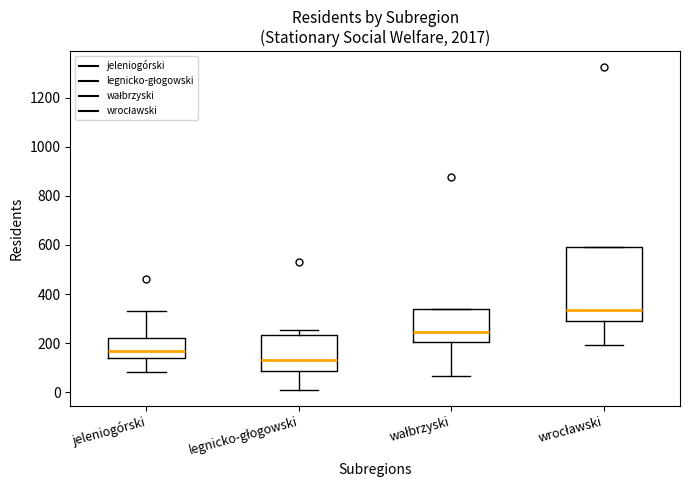

Reading left to right, transcribe this box plot: for each box, give where its median line is, the range the box spans, and where its two whiskers end, as read against the y-axis. The values are not printed on the chart, so give them approximately, as read against the axis.

jeleniogórski: median 160, box 140 to 220, whiskers 80 to 340
legnicko-głogowski: median 140, box 80 to 240, whiskers 20 to 260
wałbrzyski: median 240, box 200 to 340, whiskers 60 to 340
wrocławski: median 340, box 280 to 600, whiskers 200 to 600